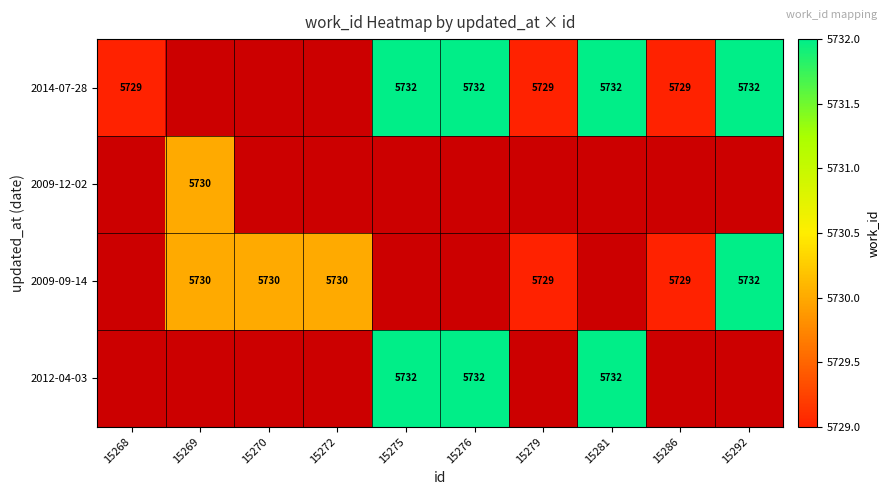

The 2014-07-28 series shows 5729 at 15268. True or false?

True